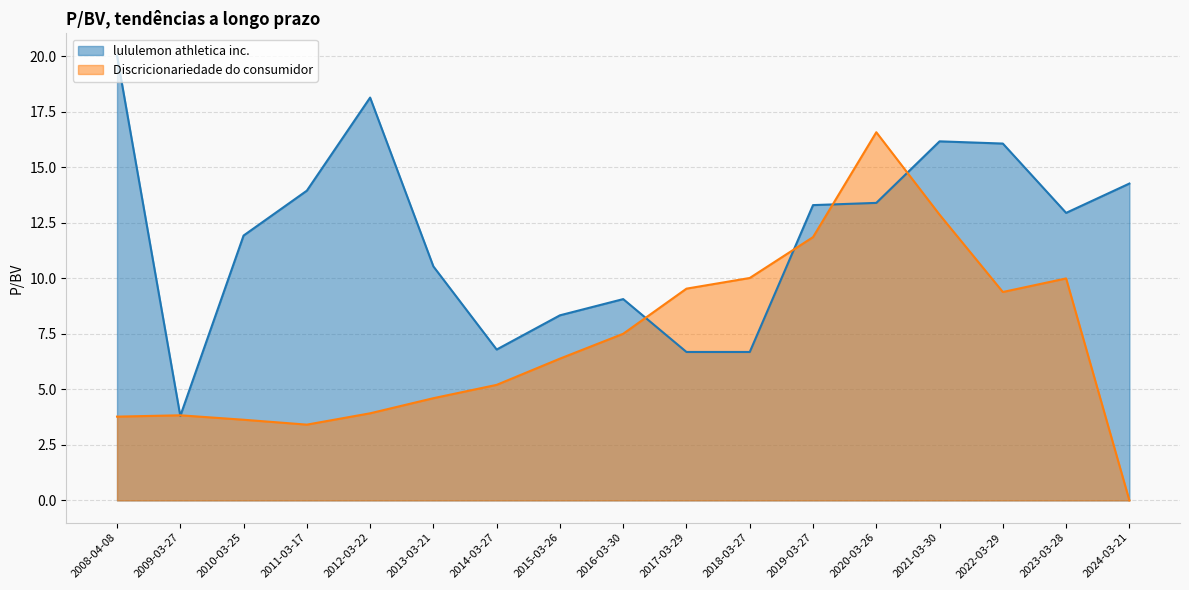

At how many categories does at least one series exceed 12?

9